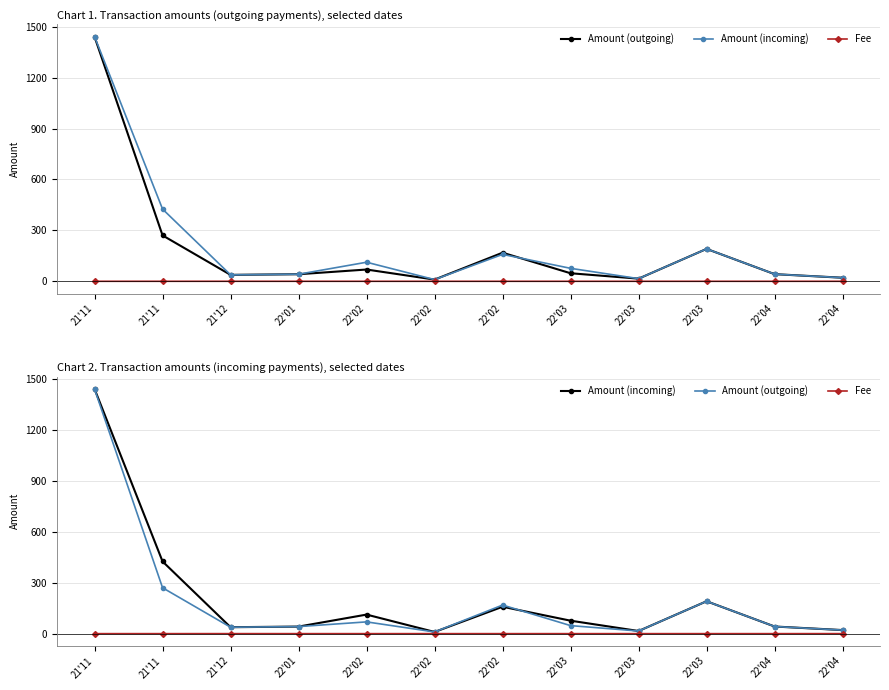

Is this an area chart (filled region under the line)?

No